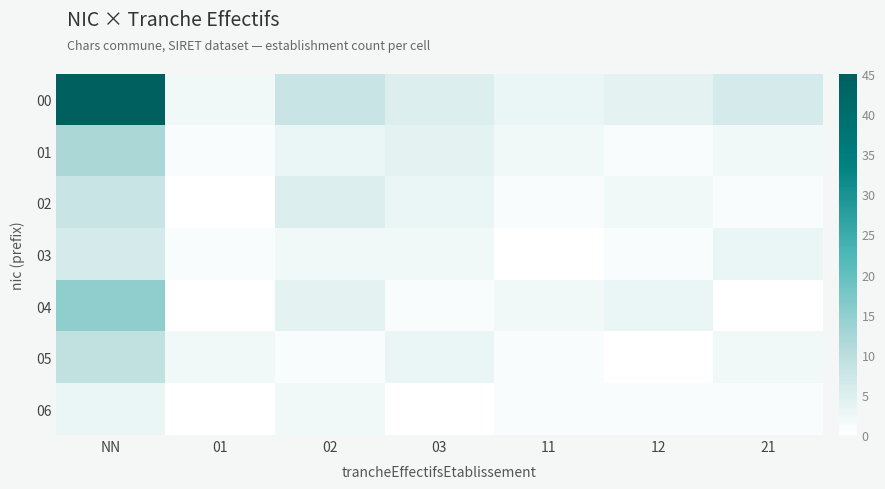

List the series in order of their peak value, lowest first.

06, 03, 02, 05, 01, 04, 00